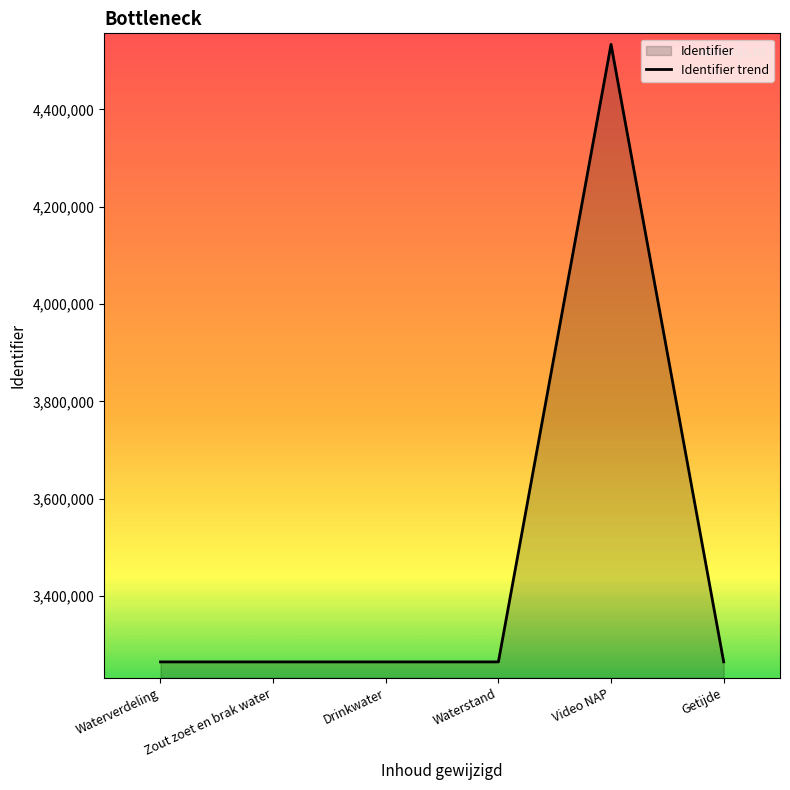

What is the label of the 4th point from the left?

Waterstand